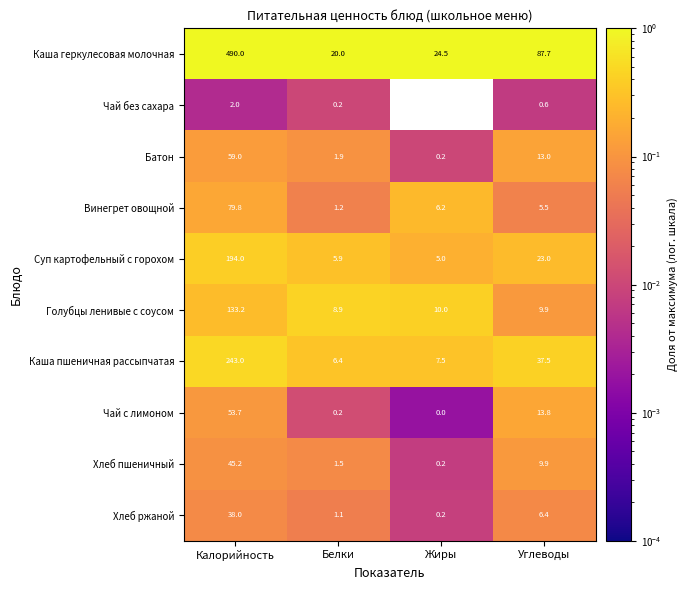

What is the difference between the second highest and second lowest values in the Чай без сахара series?

0.4